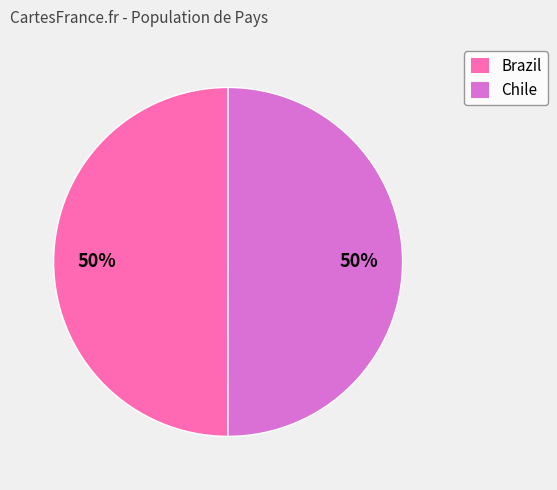

The Brazil slice represents 50% of the pie. True or false?

True